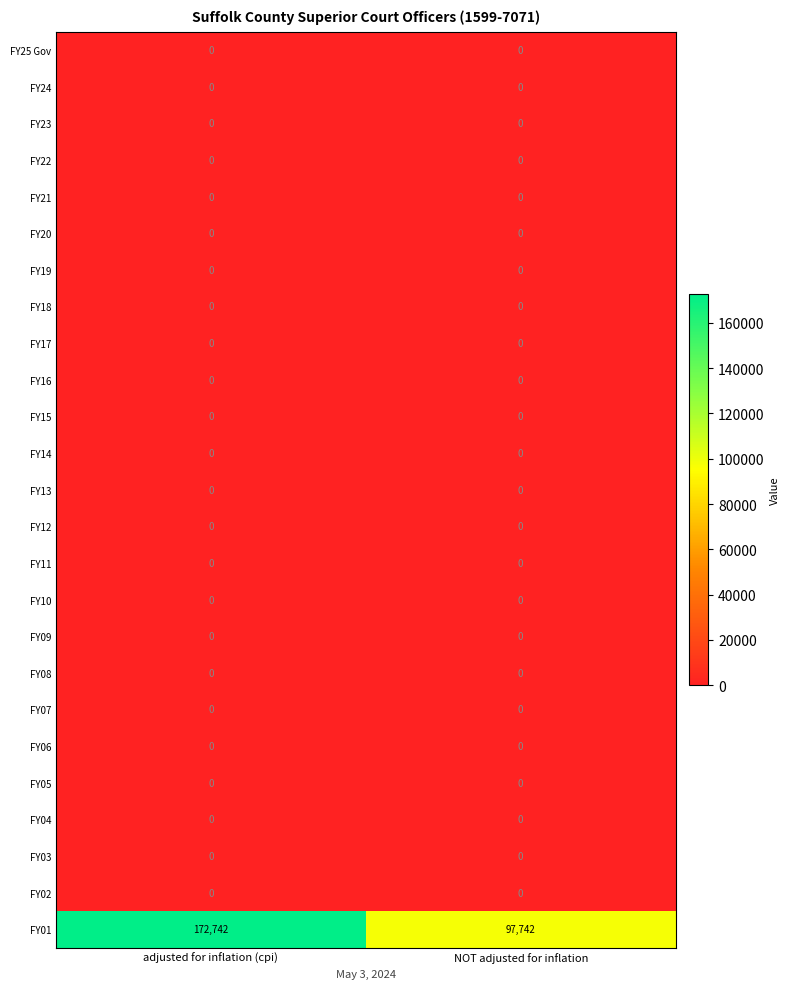

What is the total value across all series at NOT adjusted for inflation?

97742